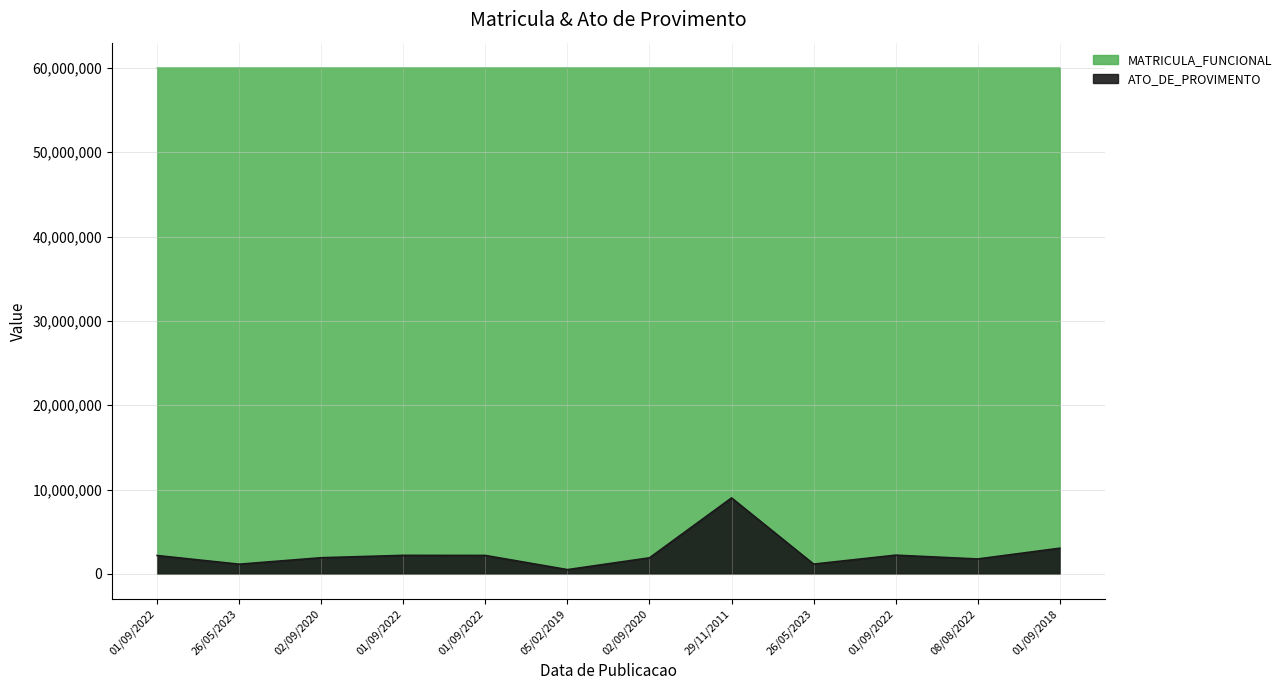

Reading left to right, list all the values displayed in this chart.

MATRICULA_FUNCIONAL: 01/09/2022=60002064.0	26/05/2023=60002180.0	02/09/2020=60002065.0	01/09/2022=60002152.0	01/09/2022=60002159.0	05/02/2019=60001999.0	02/09/2020=60002069.0	29/11/2011=60001728.0	26/05/2023=60002181.0	01/09/2022=60002067.0	08/08/2022=60002154.0	01/09/2018=60001982.0
ATO_DE_PROVIMENTO: 01/09/2022=2168209.3	26/05/2023=1140568.4	02/09/2020=1908475.9	01/09/2022=2190794.8	01/09/2022=2179502.1	05/02/2019=496881.3	02/09/2020=1897183.1	29/11/2011=9000327.2	26/05/2023=1151861.2	01/09/2022=2213380.3	08/08/2022=1761670.1	01/09/2018=3037751.6